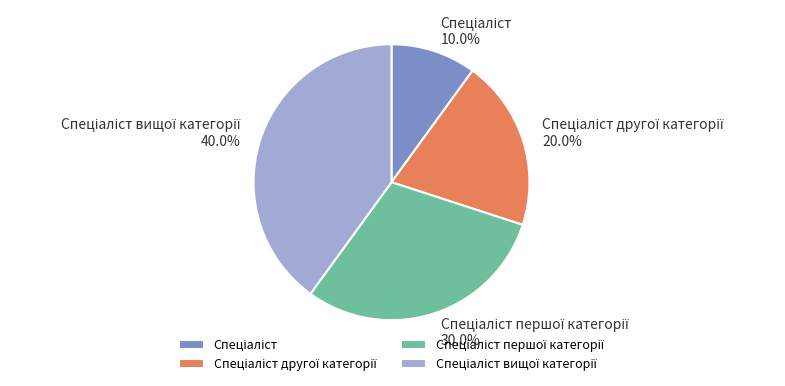

Is there any slice that represents more than half of the pie?

No